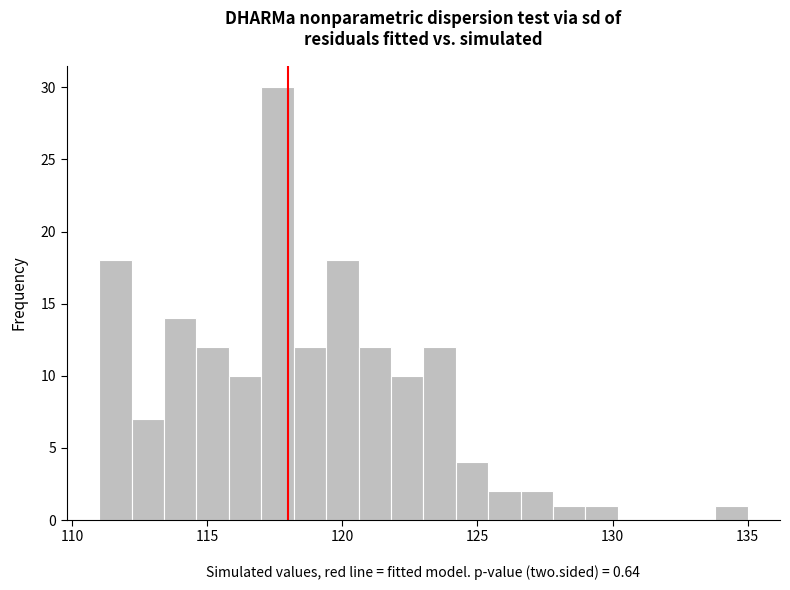

Read against the x-axis, roughly where is the centre of the tallest bar?

117.5